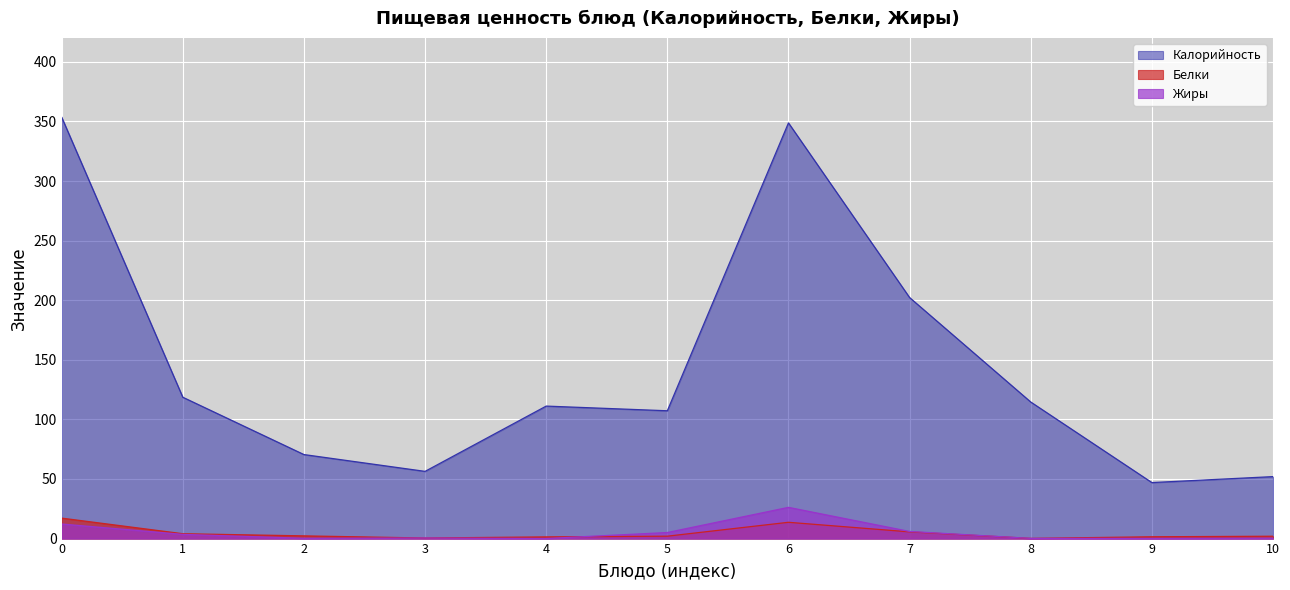

Reading left to right, extract all data points from this chart.

Калорийность: 353.6	118.6	70.5	56.4	111.2	107.2	348.8	202.2	114.6	47.0	52.0
Белки: 17.2	4.1	2.3	0.5	1.4	2.0	13.7	5.6	0.2	1.5	2.0
Жиры: 12.2	3.5	0.2	0.5	0.1	5.1	26.2	6.0	0.2	0.2	0.4